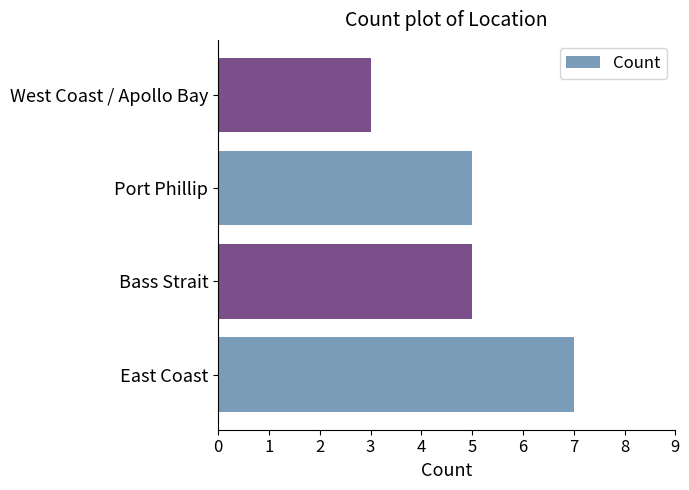

What value does the data have at East Coast?

7